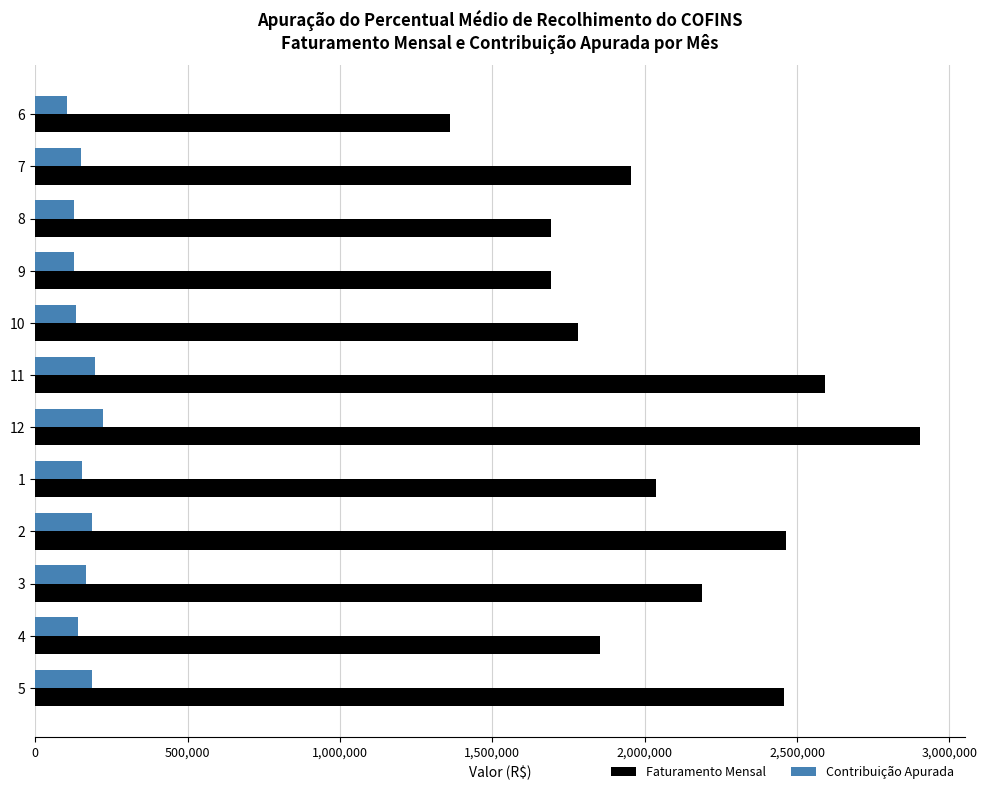

What is the difference between the highest and lowest values at 1?

1882608.6